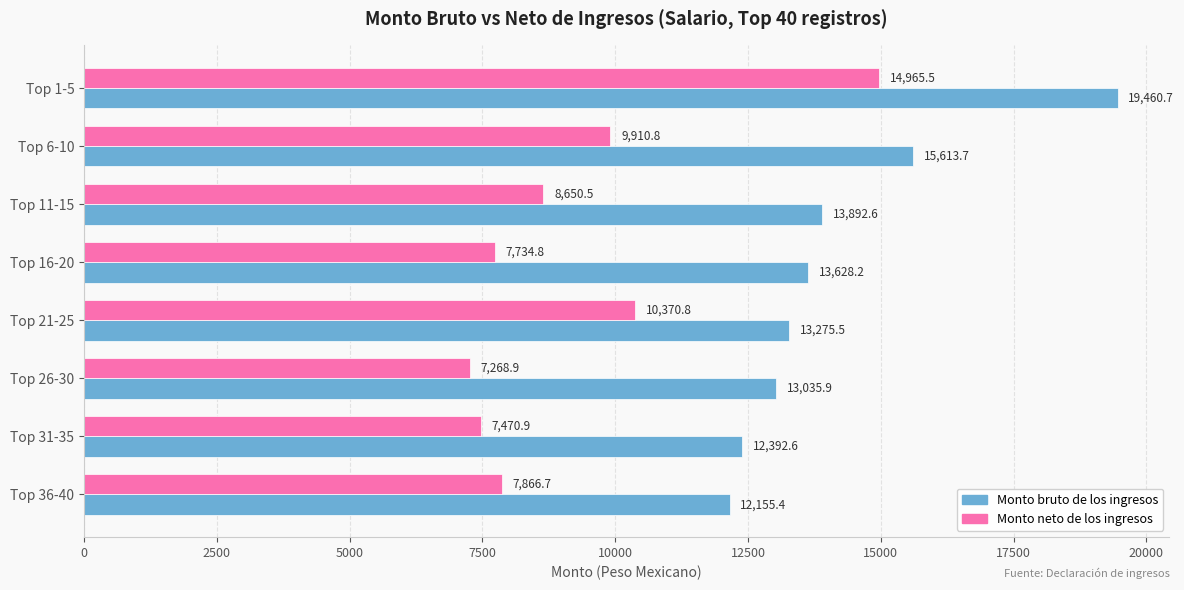

Which series has the widest spread of values?

Monto neto de los ingresos